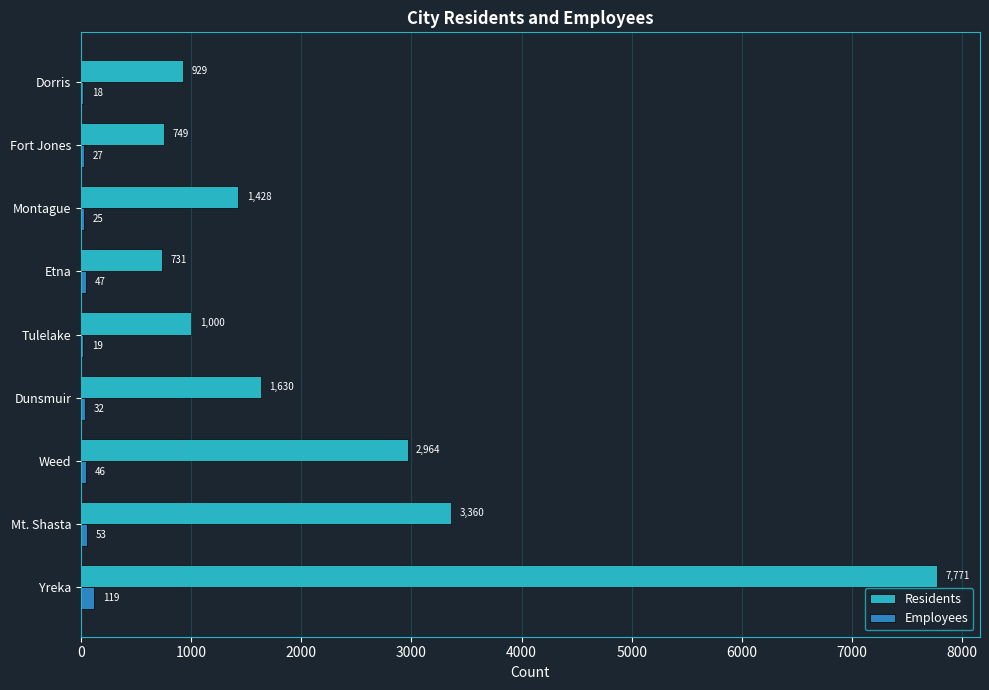

What is the sum of the Residents values at Montague and Dorris?

2357